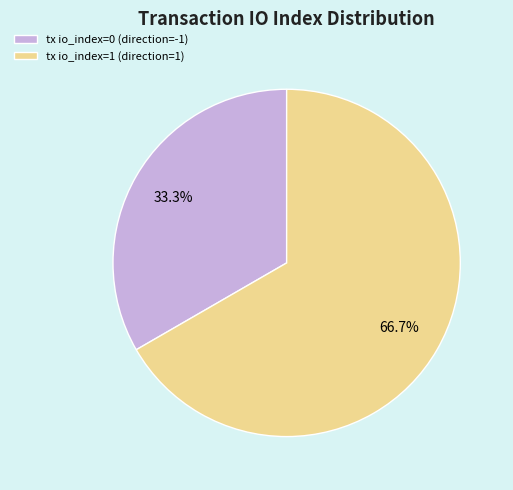

How many segments does this pie chart have?

2